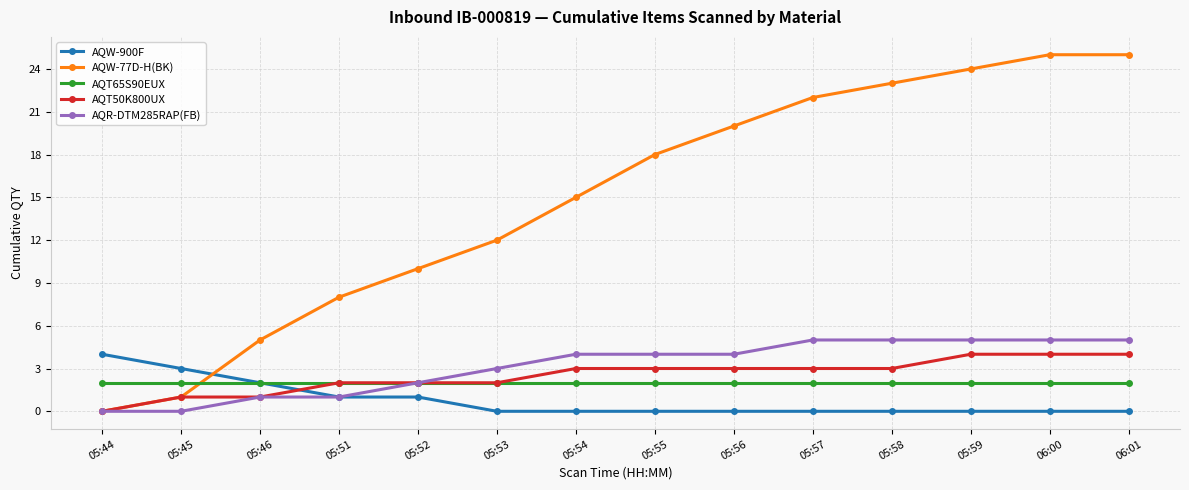

What is the difference between the highest and lowest values at 05:46?

4